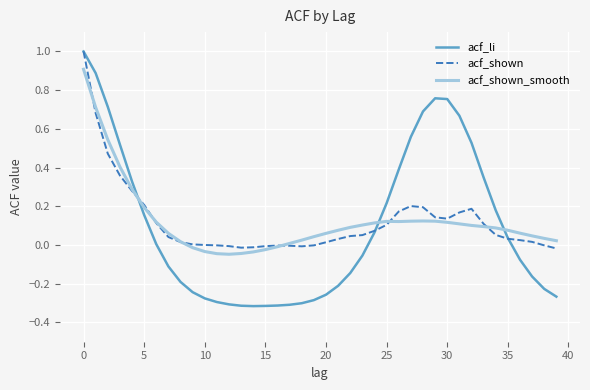

What is the highest value of the acf_shown_smooth series?

0.9